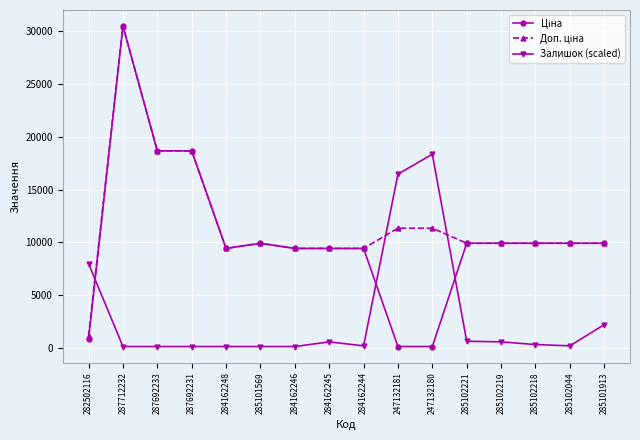

Which category has the highest value across all series?

287712232